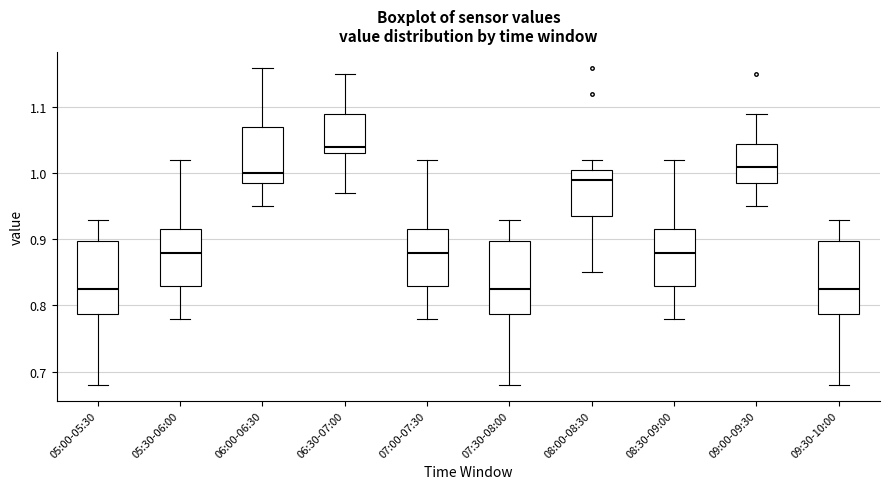

Where is the lower edge of the box for 06:00-06:30 on the y-axis? The values are not printed on the chart, so give them approximately, as read against the axis.

0.99